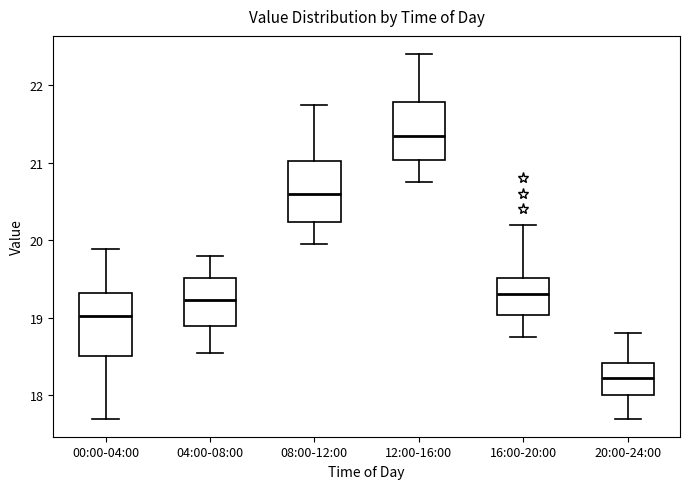

Reading left to right, transcribe this box plot: for each box, give where its median line is, the range the box spans, and where its two whiskers end, as read against the y-axis. The values are not printed on the chart, so give them approximately, as read against the axis.

00:00-04:00: median 19.0, box 18.5 to 19.3, whiskers 17.7 to 19.9
04:00-08:00: median 19.2, box 18.9 to 19.5, whiskers 18.6 to 19.8
08:00-12:00: median 20.6, box 20.2 to 21.0, whiskers 20.0 to 21.8
12:00-16:00: median 21.4, box 21.0 to 21.8, whiskers 20.8 to 22.4
16:00-20:00: median 19.3, box 19.0 to 19.5, whiskers 18.8 to 20.2
20:00-24:00: median 18.2, box 18.0 to 18.4, whiskers 17.7 to 18.8